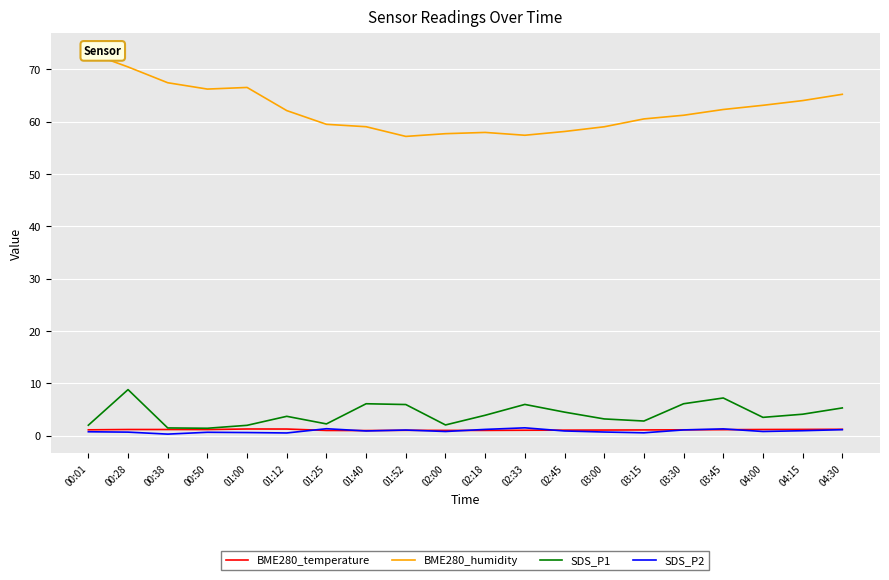

At which category is the sum across all series the highest?

00:28